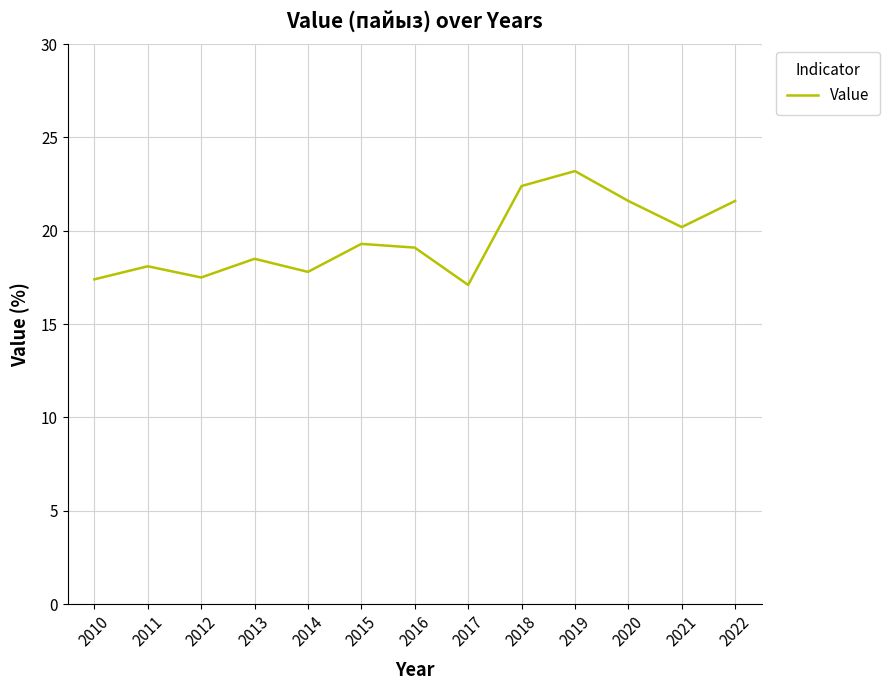

True or false: the data has more than 0 interior local peaks.

True